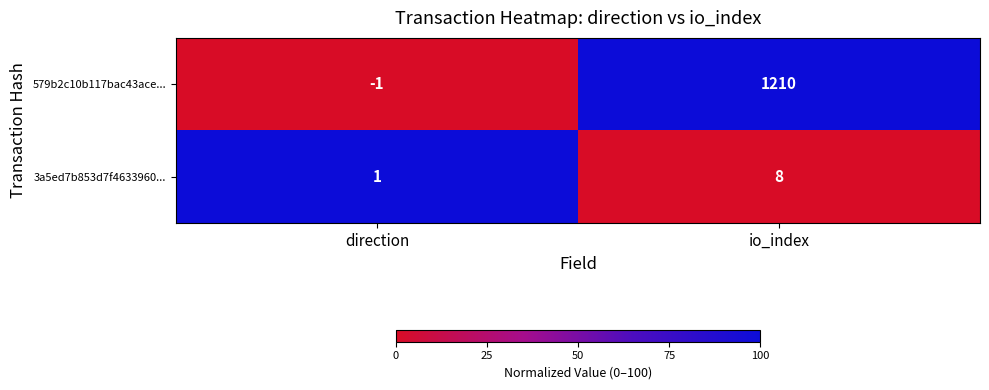

Rank the series at io_index from lowest to highest value.

3a5ed7b853d7f4633960..., 579b2c10b117bac43ace...